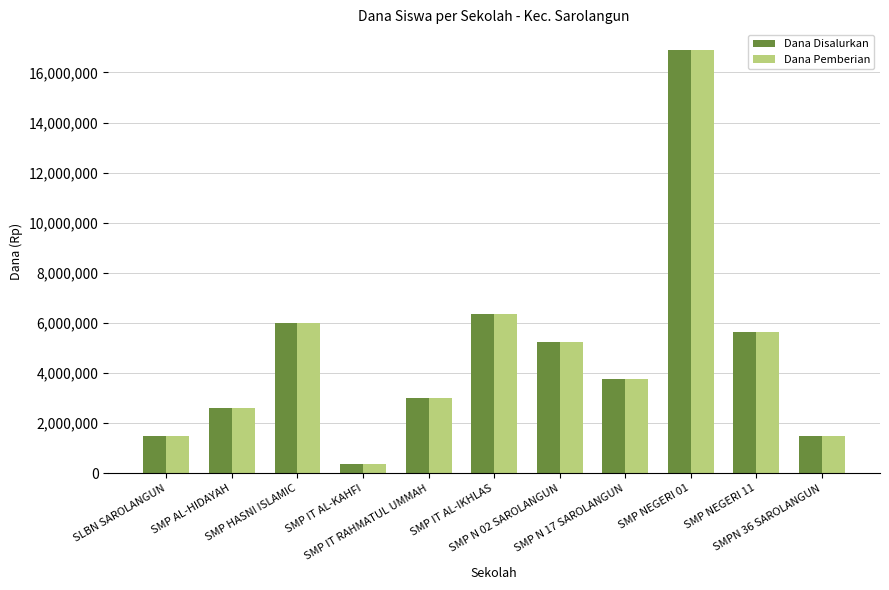

Reading left to right, list all the values displayed in this chart.

Dana Disalurkan: SLBN SAROLANGUN=1500000	SMP AL-HIDAYAH=2625000	SMP HASNI ISLAMIC=6000000	SMP IT AL-KAHFI=375000	SMP IT RAHMATUL UMMAH=3000000	SMP IT AL-IKHLAS=6375000	SMP N 02 SAROLANGUN=5250000	SMP N 17 SAROLANGUN=3750000	SMP NEGERI 01=16875000	SMP NEGERI 11=5625000	SMPN 36 SAROLANGUN=1500000
Dana Pemberian: SLBN SAROLANGUN=1500000	SMP AL-HIDAYAH=2625000	SMP HASNI ISLAMIC=6000000	SMP IT AL-KAHFI=375000	SMP IT RAHMATUL UMMAH=3000000	SMP IT AL-IKHLAS=6375000	SMP N 02 SAROLANGUN=5250000	SMP N 17 SAROLANGUN=3750000	SMP NEGERI 01=16875000	SMP NEGERI 11=5625000	SMPN 36 SAROLANGUN=1500000